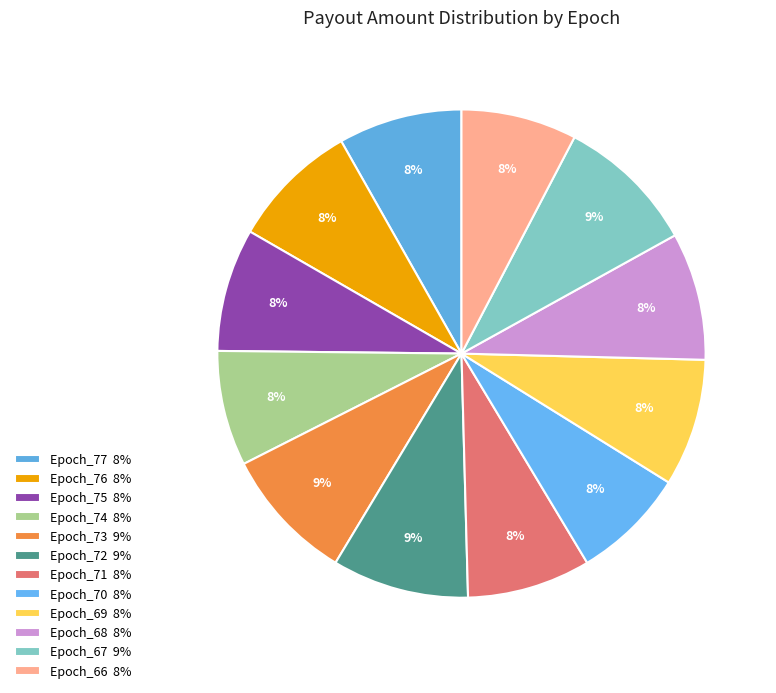

How many slices are in this pie chart?

12